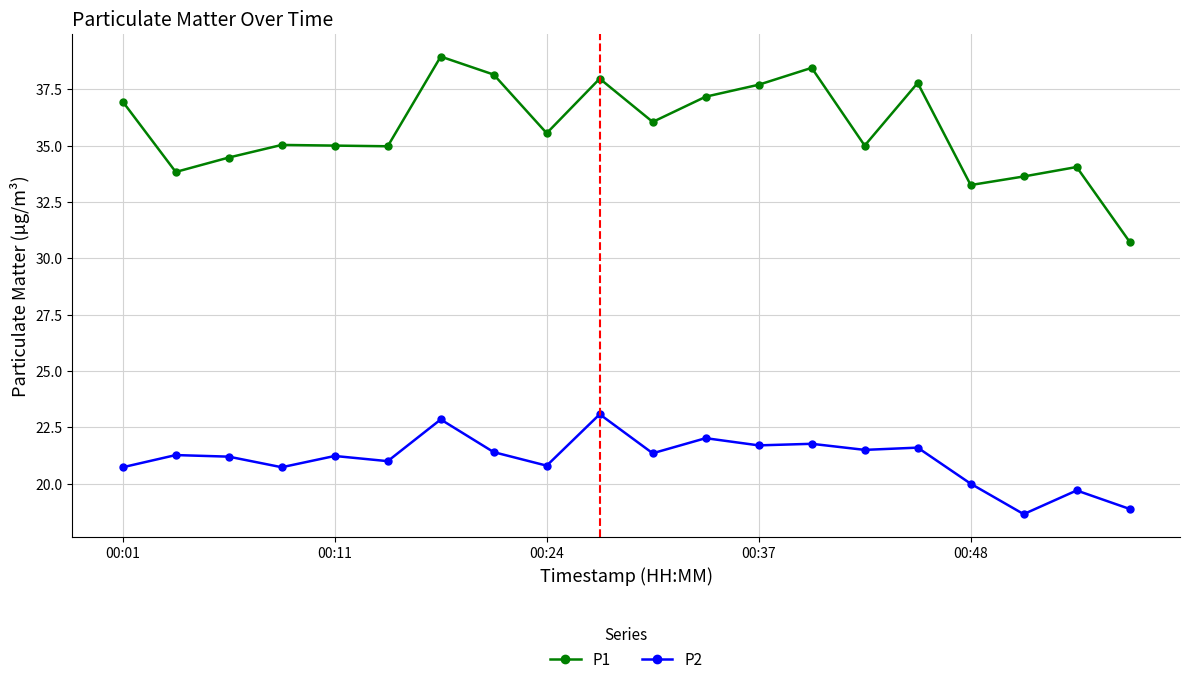

Rank the series by their maximum value, from highest to lowest.

P1, P2